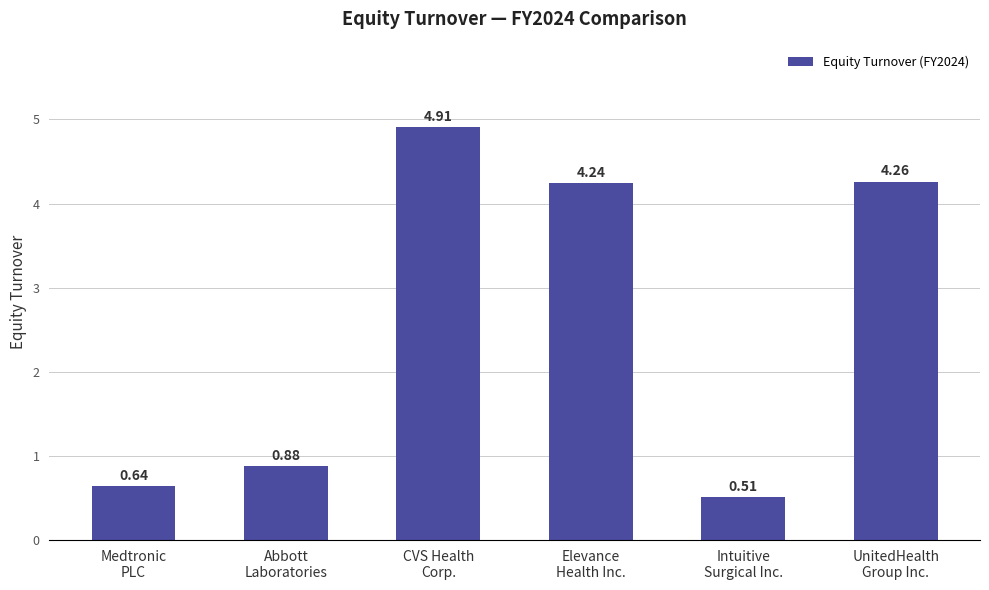

What is the difference between the maximum and minimum values?

4.4